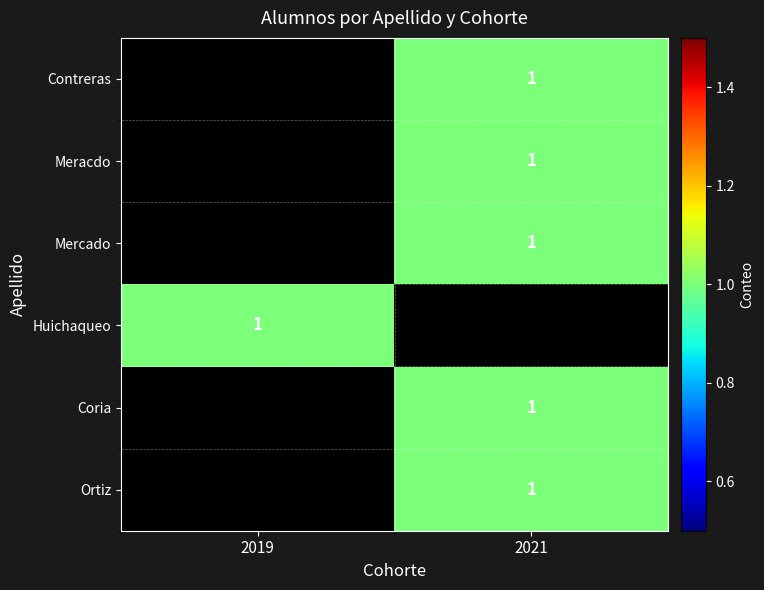

True or false: Mercado has a value of 0 at 2021.

False